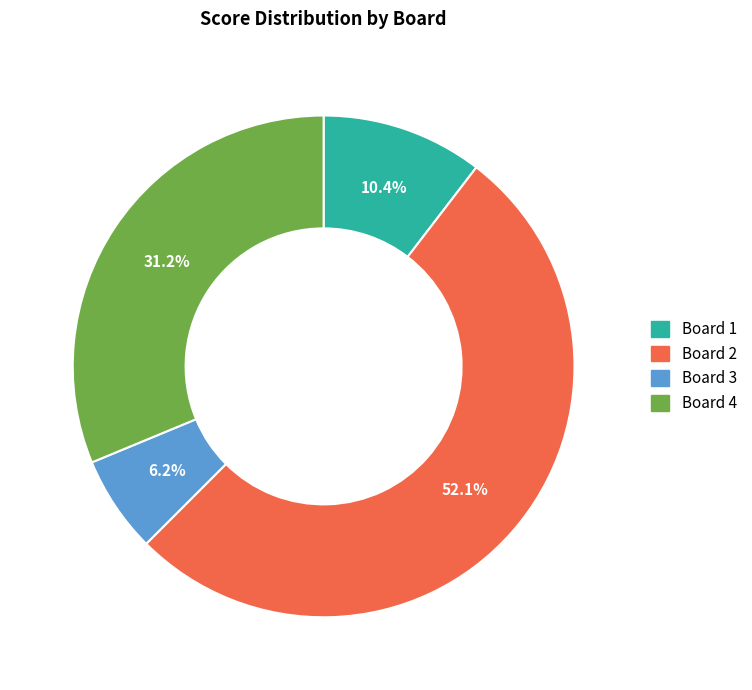

Does any single category account for the majority?

Yes